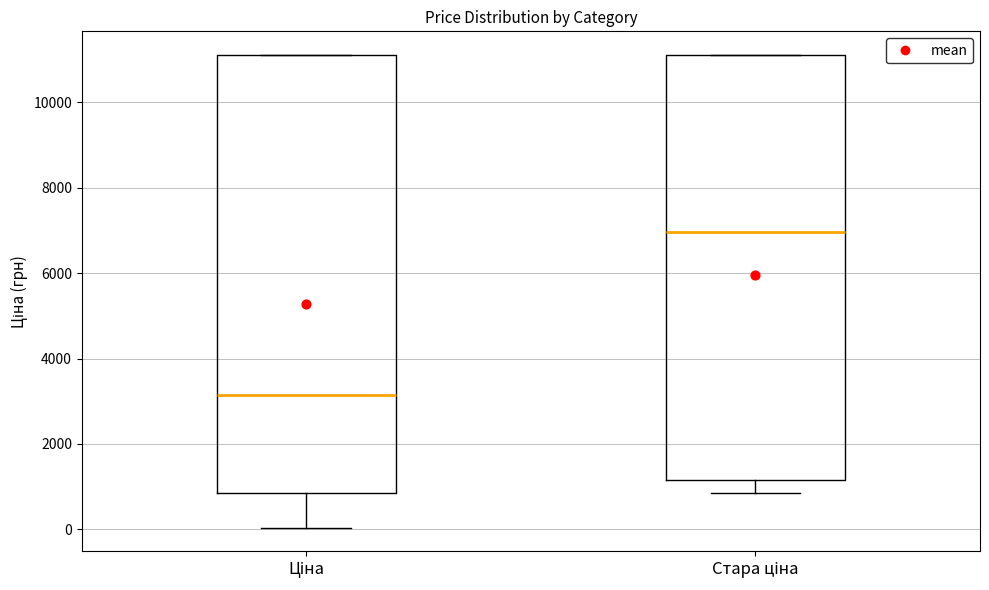

Reading left to right, transcribe this box plot: for each box, give where its median line is, the range the box spans, and where its two whiskers end, as read against the y-axis. The values are not printed on the chart, so give them approximately, as read against the axis.

Ціна: median 3200, box 800 to 11200, whiskers 0 to 11200
Стара ціна: median 7000, box 1200 to 11200, whiskers 800 to 11200